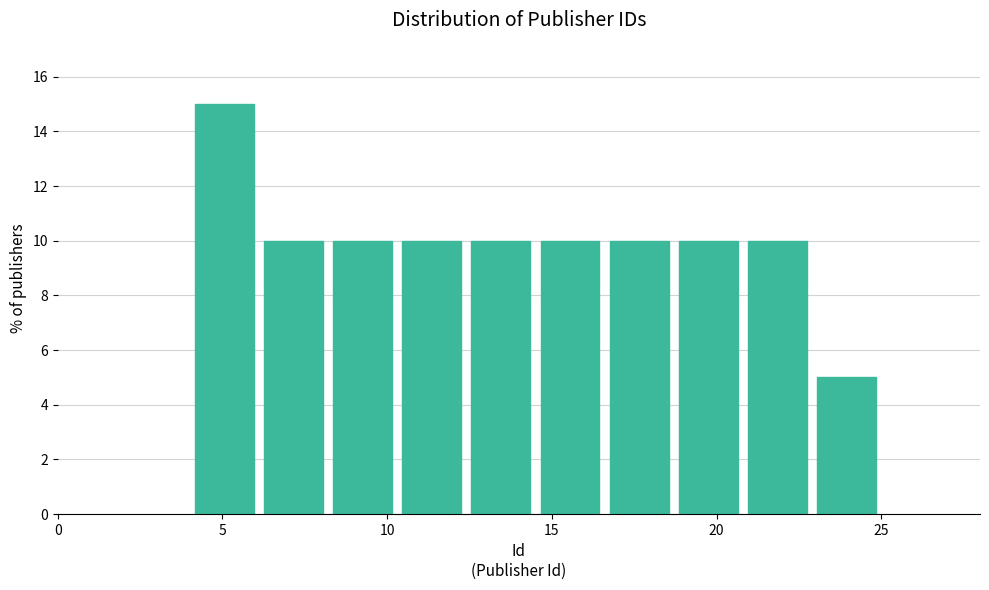

How tall is the bar that spans 18.7 to 20.8 on the x-axis? Neither the bar edges nor the heights are printed on the chart, so give them approximately, as read against the axes.

10